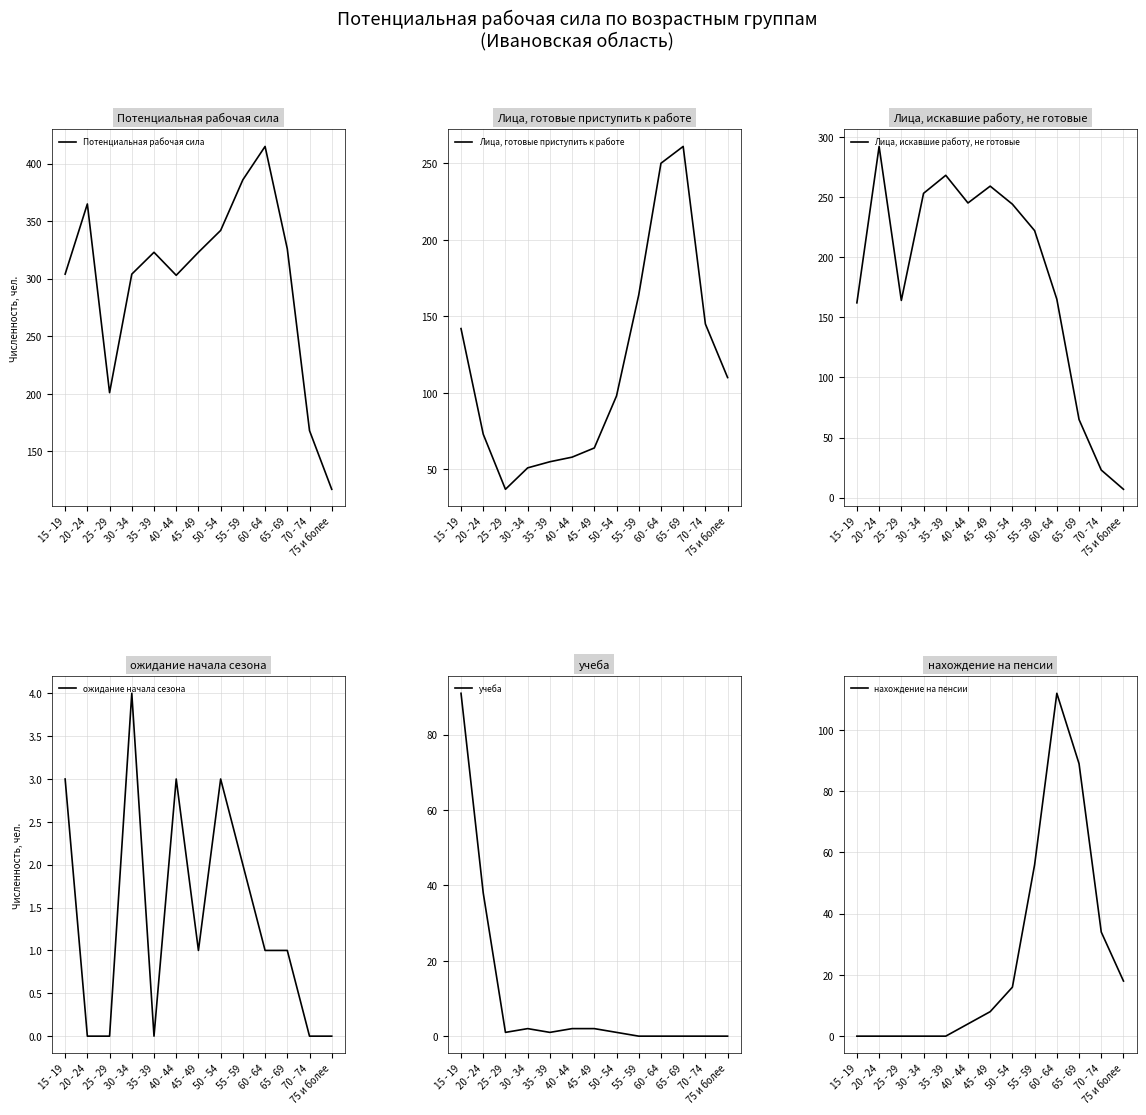

The нахождение на пенсии series shows 112 at 60 - 64. True or false?

True